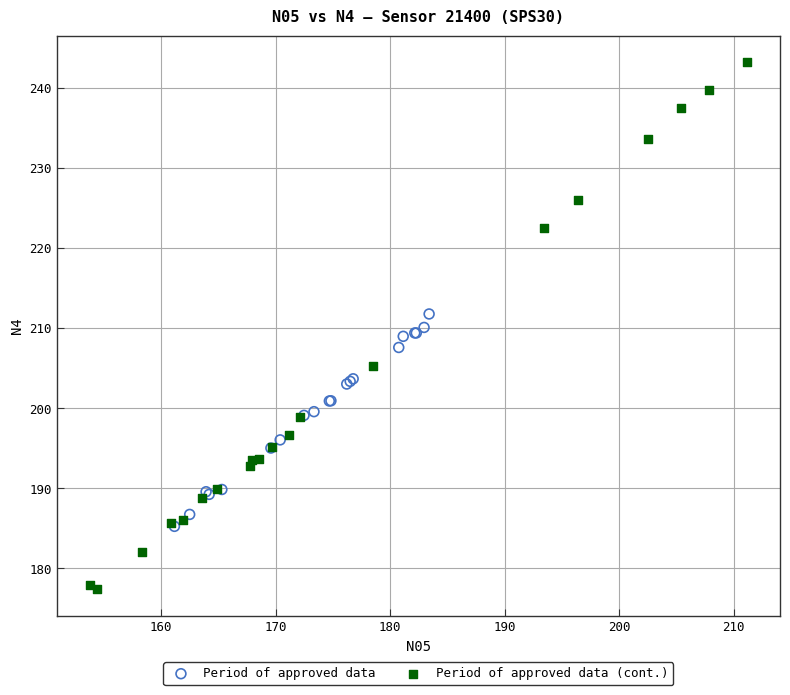

Which series has the largest Y range (max minus min)?

Period of approved data (cont.)